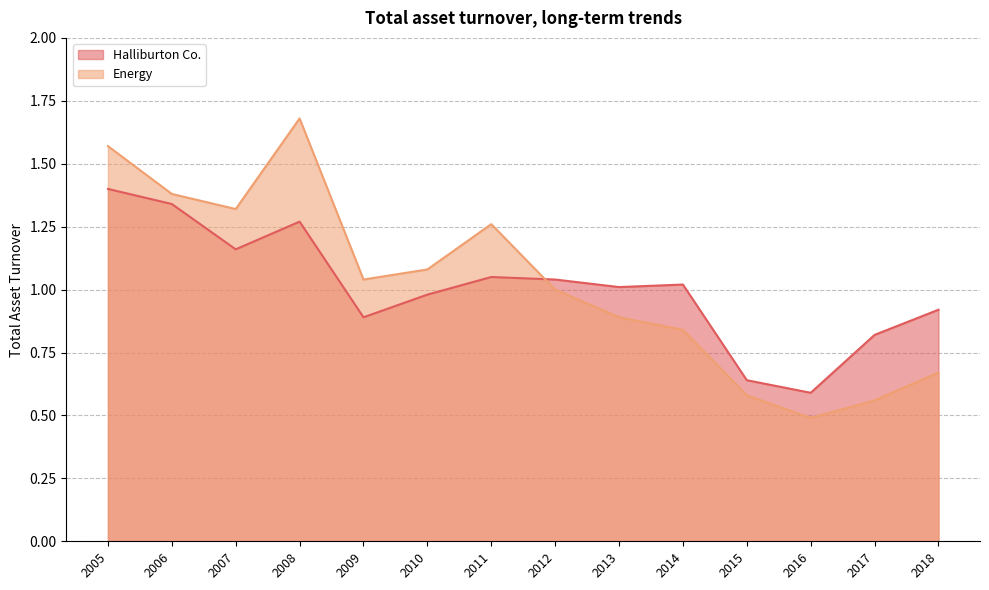

Does the chart display data point markers on the line(s)?

No